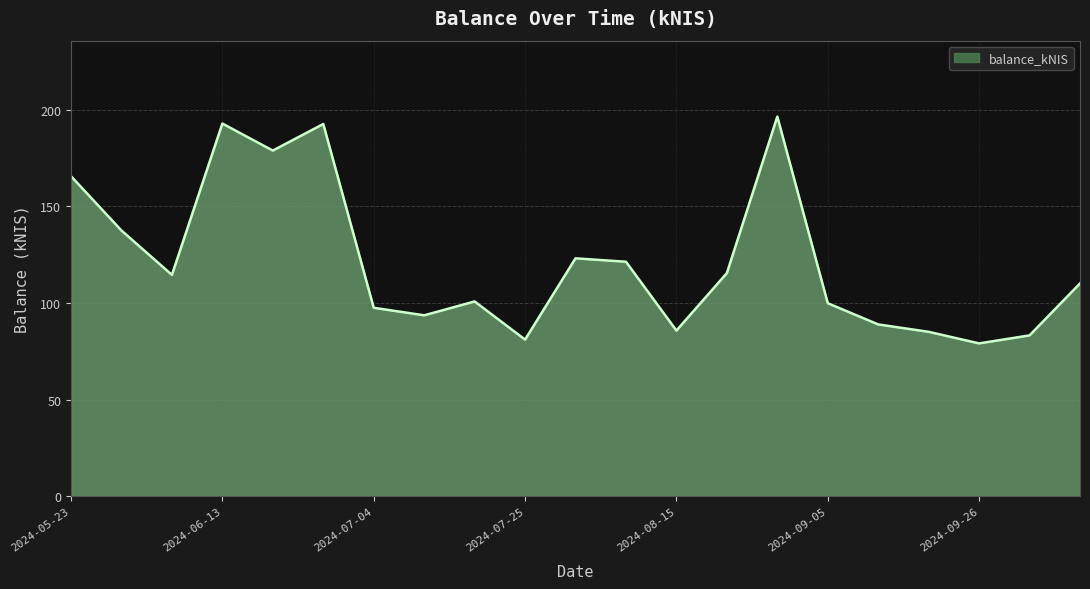

How many lines are shown in the chart?

1